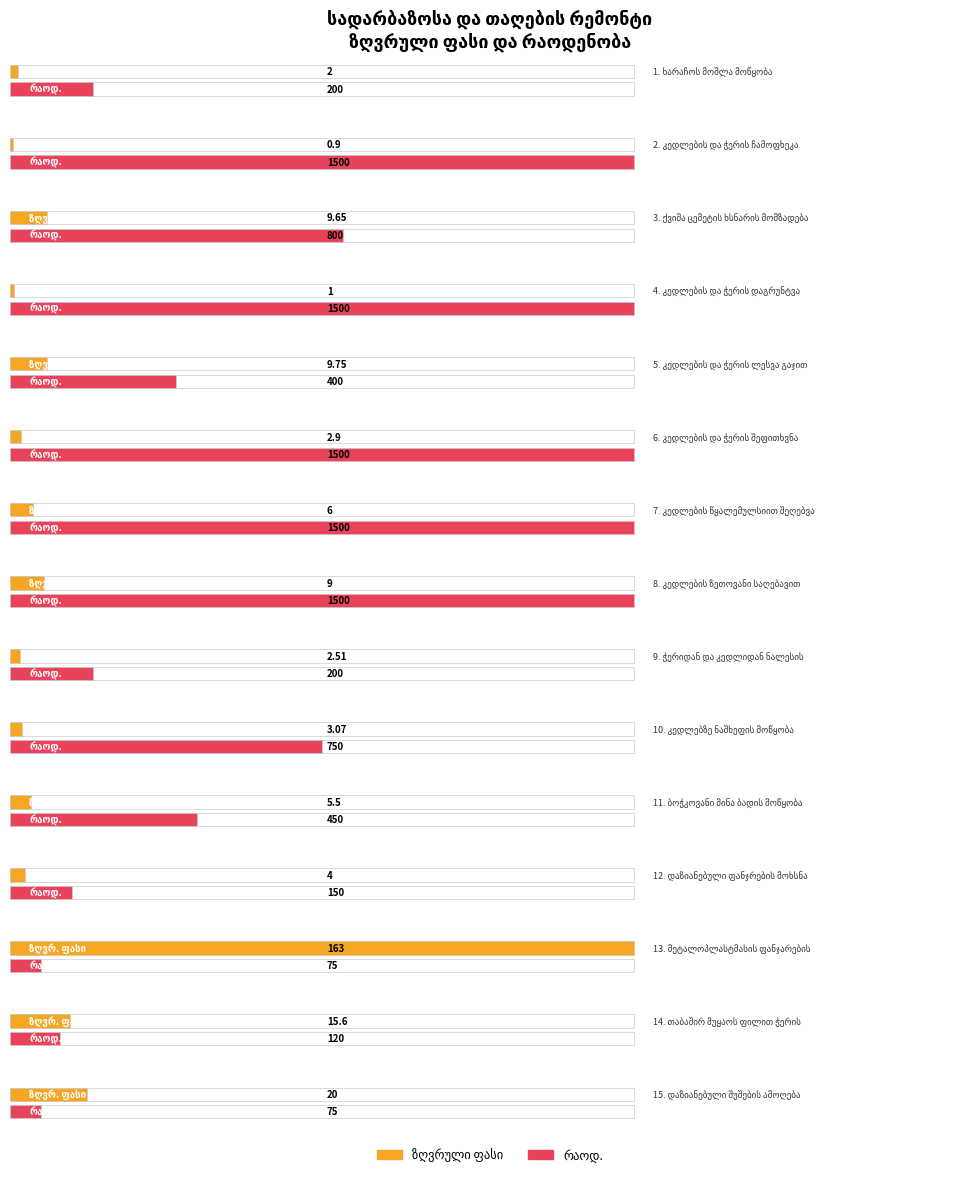

Does the chart contain stacked bars?

No